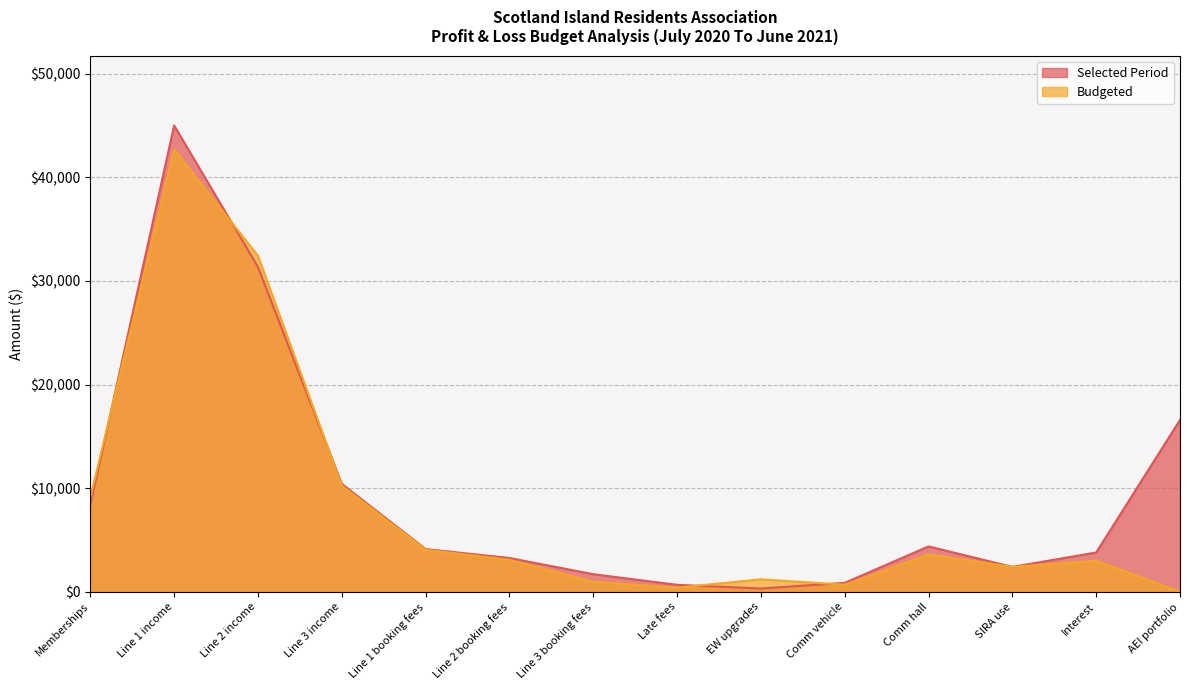

What is the sum of the Selected Period values at Line 1 booking fees and Comm vehicle?

4978.0